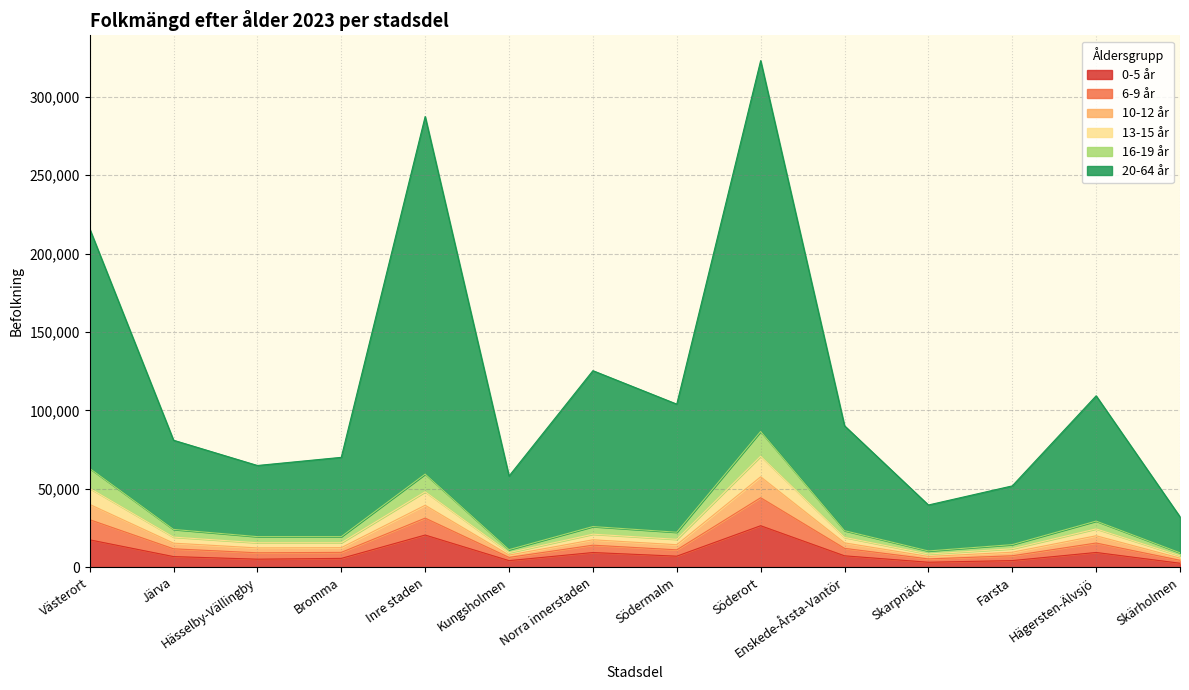

What are all the series names shown in the legend?

0-5 år, 6-9 år, 10-12 år, 13-15 år, 16-19 år, 20-64 år